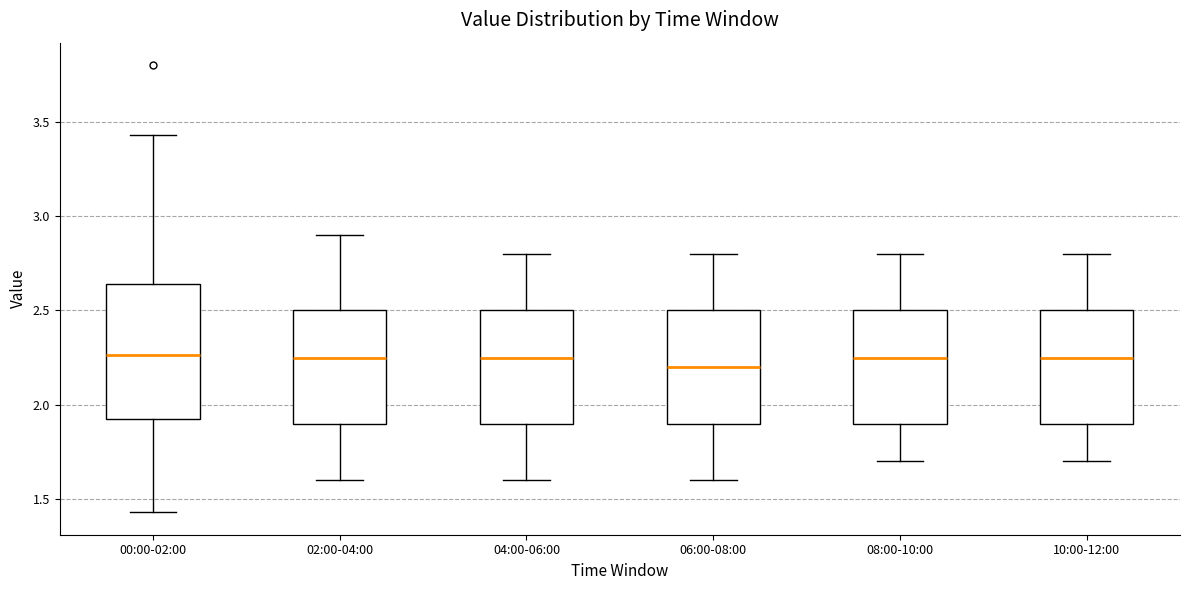

Reading left to right, transcribe this box plot: for each box, give where its median line is, the range the box spans, and where its two whiskers end, as read against the y-axis. The values are not printed on the chart, so give them approximately, as read against the axis.

00:00-02:00: median 2.25, box 1.90 to 2.65, whiskers 1.45 to 3.45
02:00-04:00: median 2.25, box 1.90 to 2.50, whiskers 1.60 to 2.90
04:00-06:00: median 2.25, box 1.90 to 2.50, whiskers 1.60 to 2.80
06:00-08:00: median 2.20, box 1.90 to 2.50, whiskers 1.60 to 2.80
08:00-10:00: median 2.25, box 1.90 to 2.50, whiskers 1.70 to 2.80
10:00-12:00: median 2.25, box 1.90 to 2.50, whiskers 1.70 to 2.80